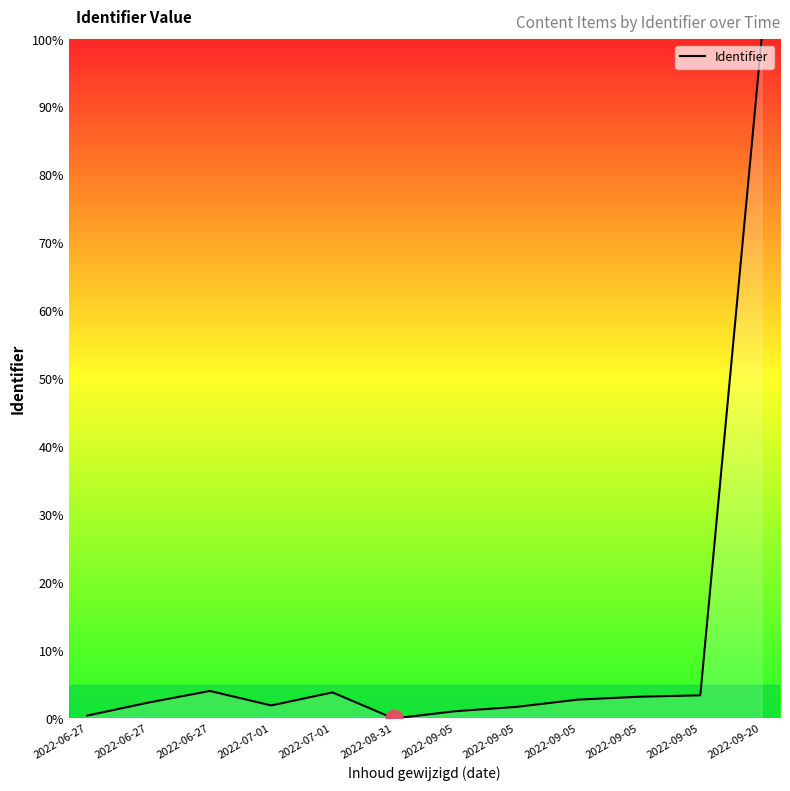

How many positive values are there?

11